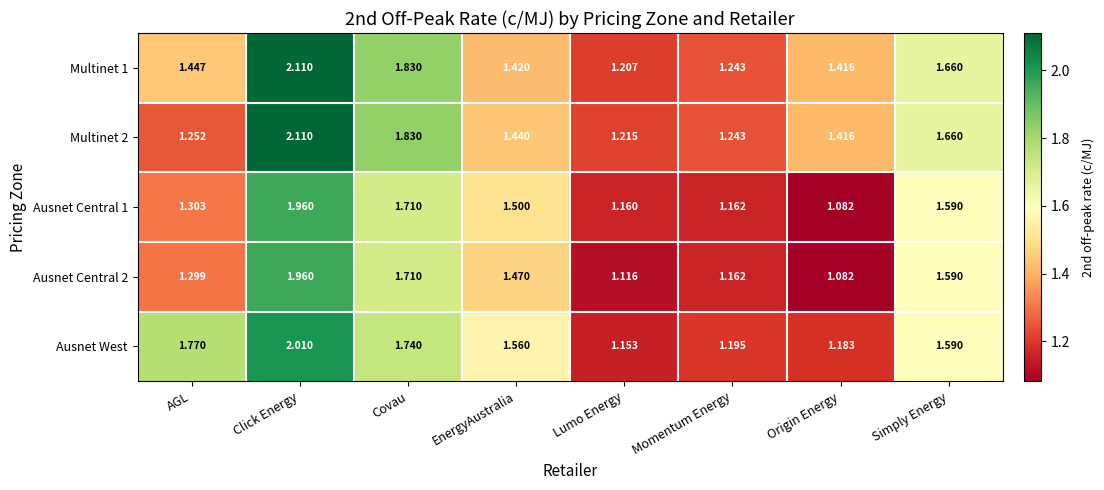

At which category is the sum across all series the highest?

Click Energy